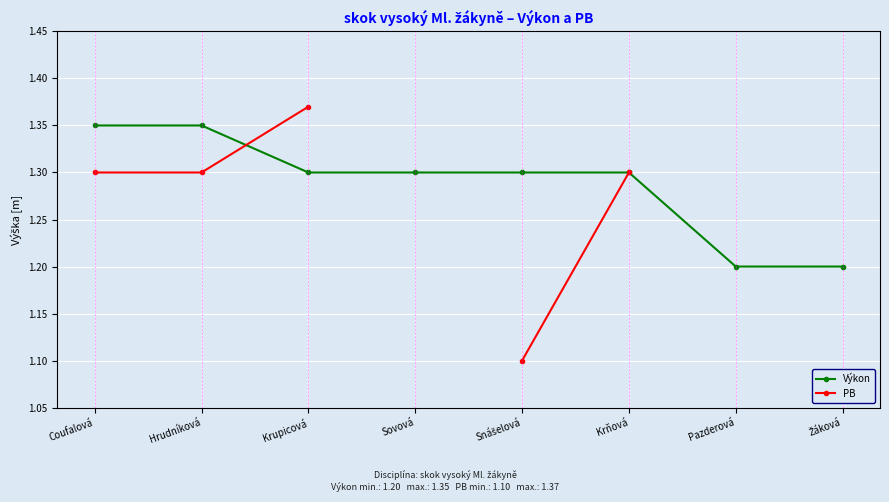

List the series in order of their peak value, highest first.

PB, Výkon